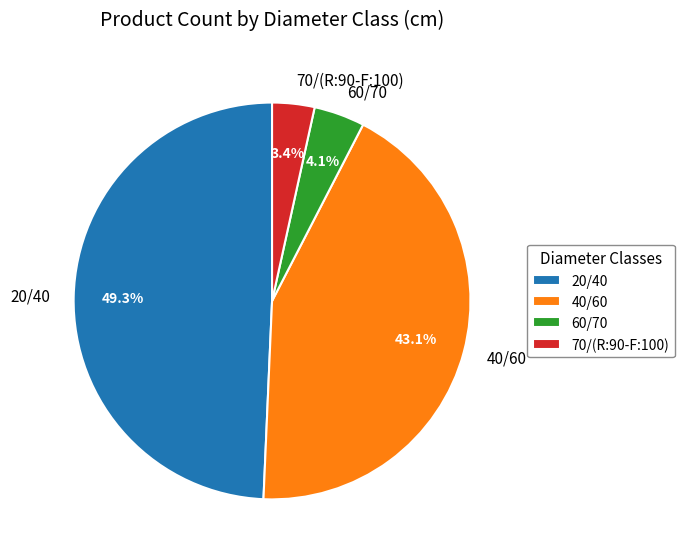

How many slices are in this pie chart?

4